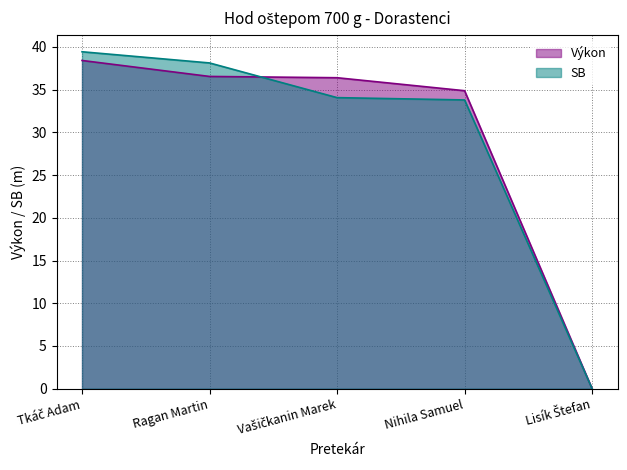

What is the label of the 3rd point from the right?

Vašičkanin Marek